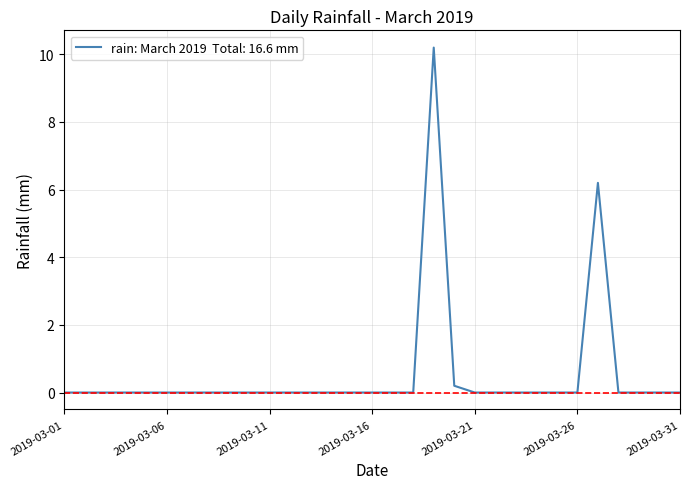

Does the chart display data point markers on the line(s)?

No